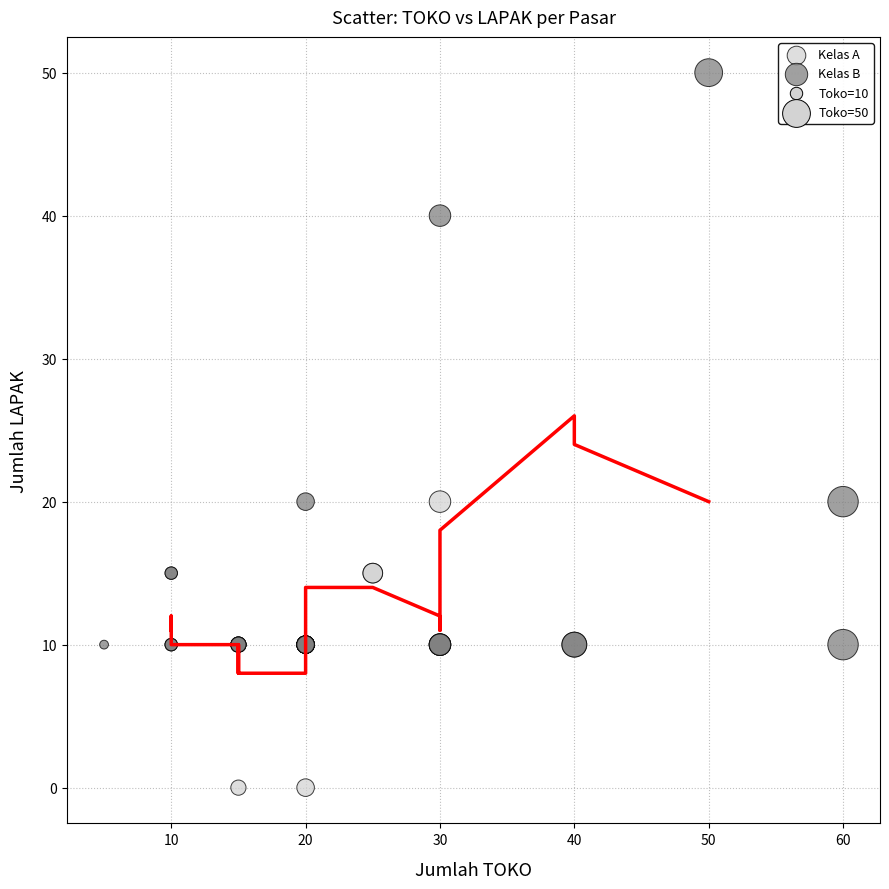

Which series reaches the minimum Y coordinate?

Kelas A